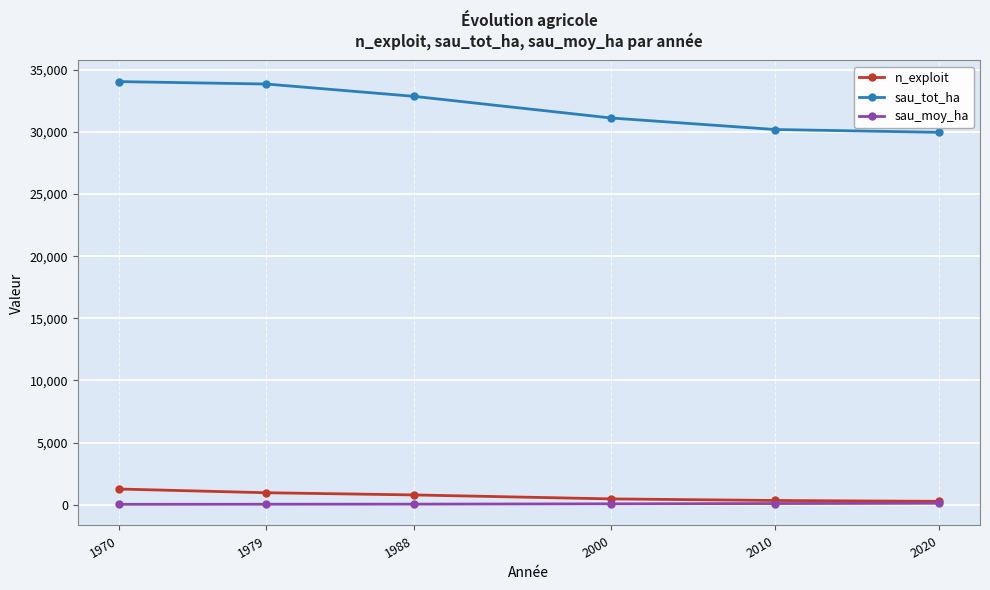

What is the maximum value shown in the chart?

34050.0